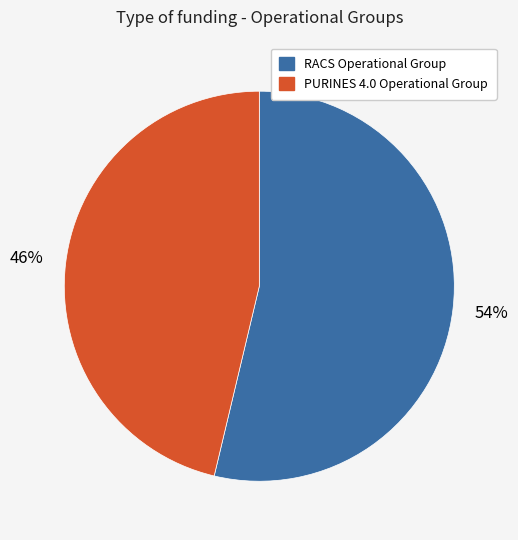

How many slices are in this pie chart?

2